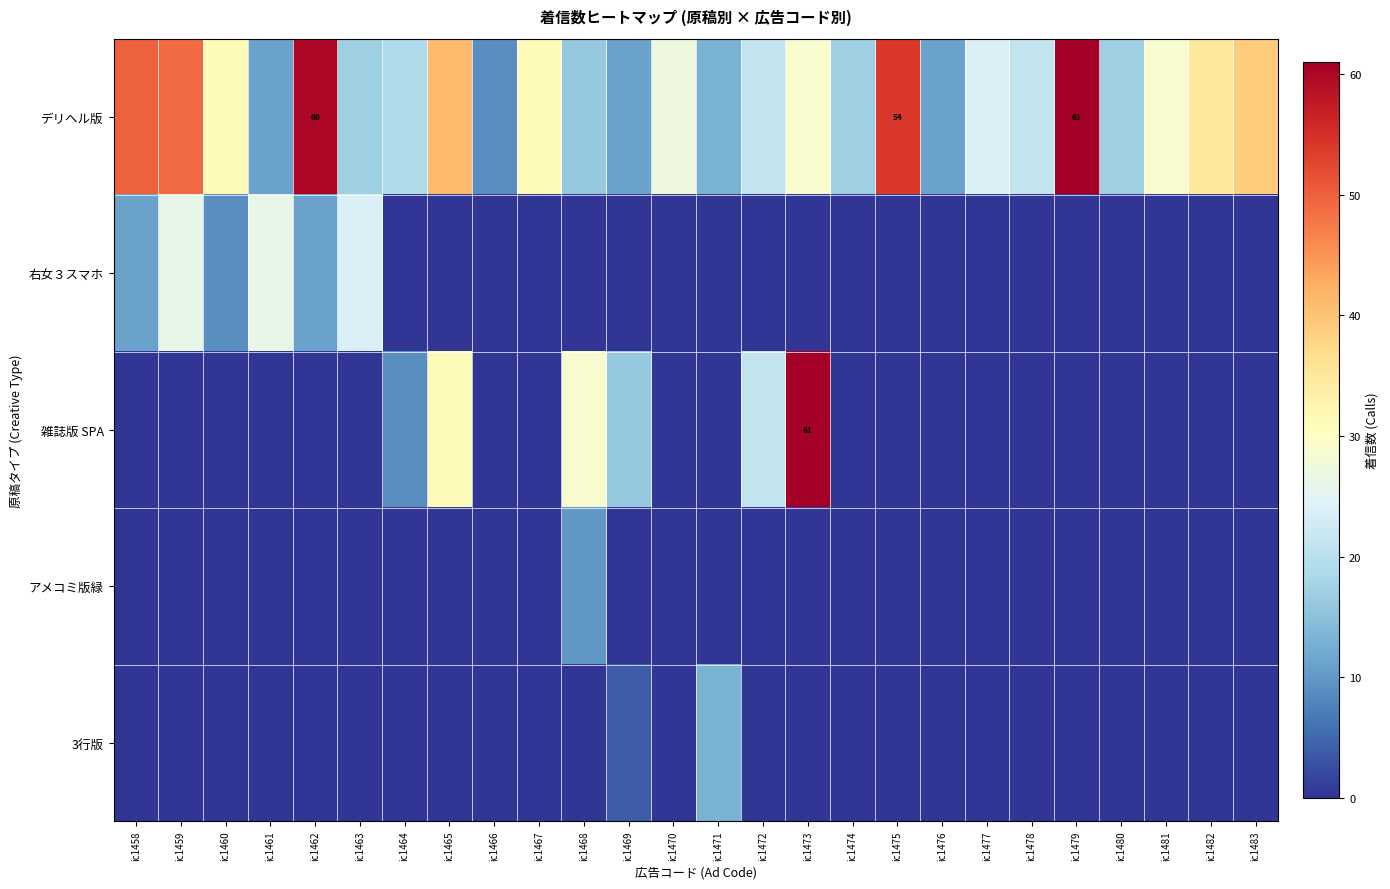

True or false: 右女３スマホ has a value of -9 at ic1469.

False